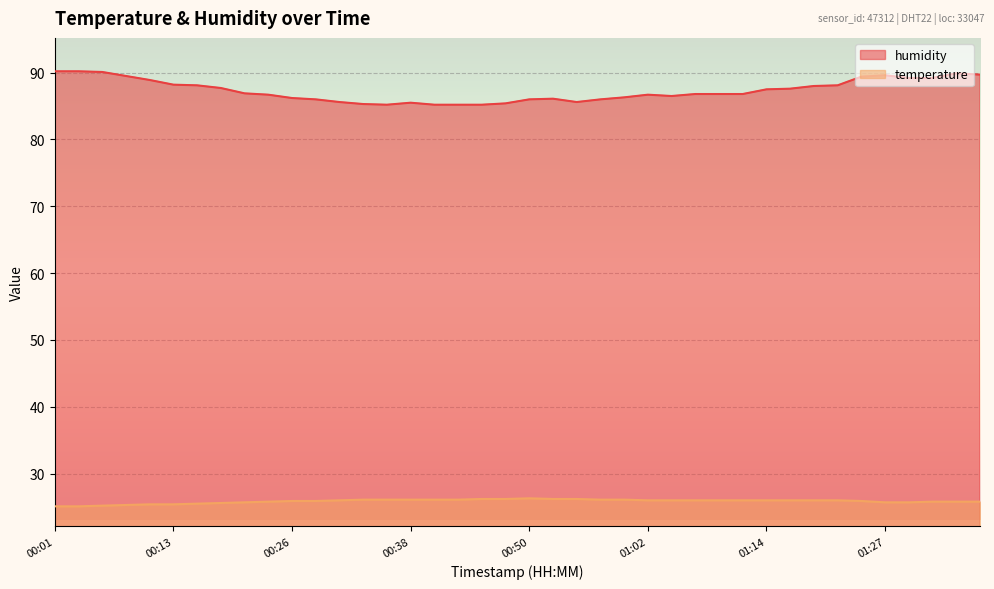

How many values in the temperature series exceed 26?

12